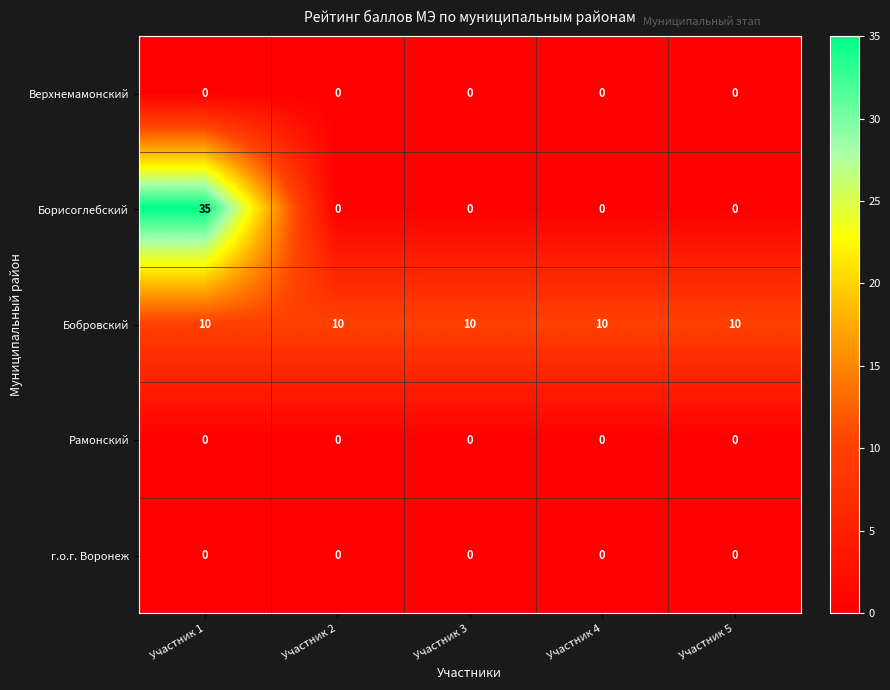

At which category is the sum across all series the highest?

Участник 1